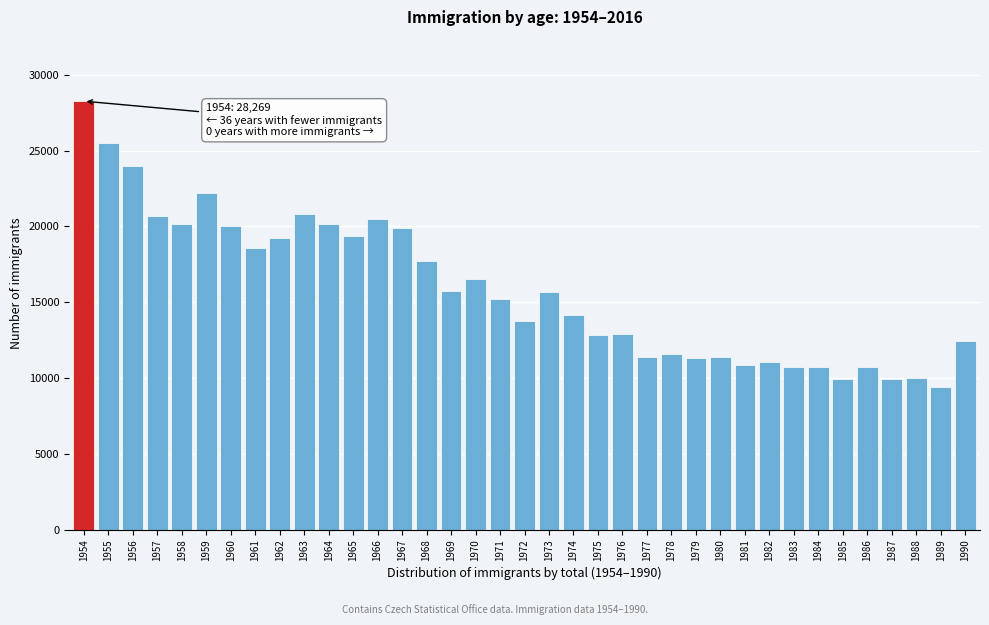

What is the value of the 29th bar from the left?

11076